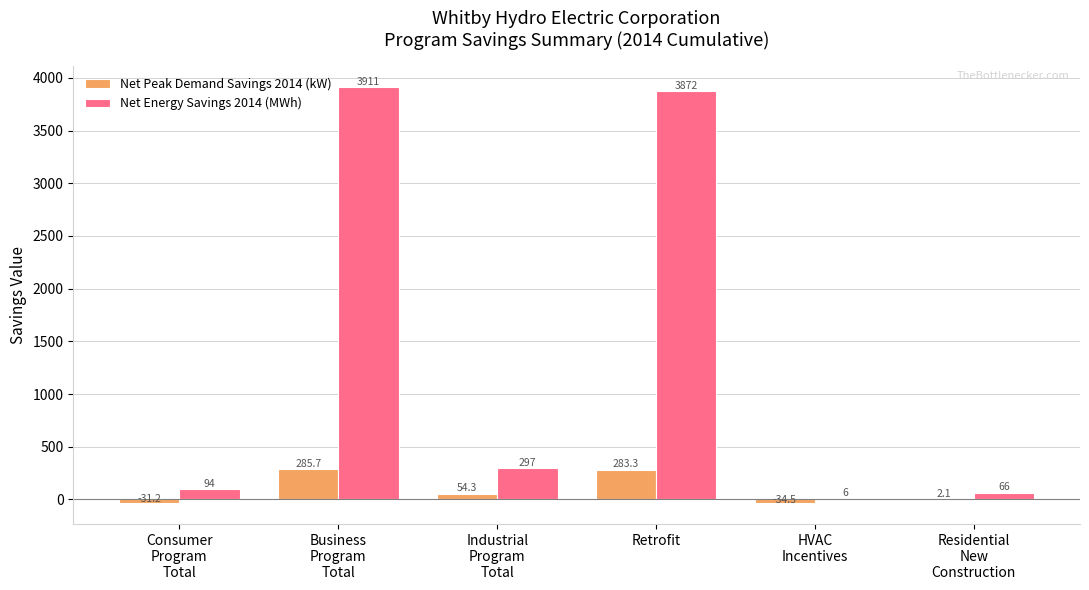

What is the greatest value displayed?

3911.2